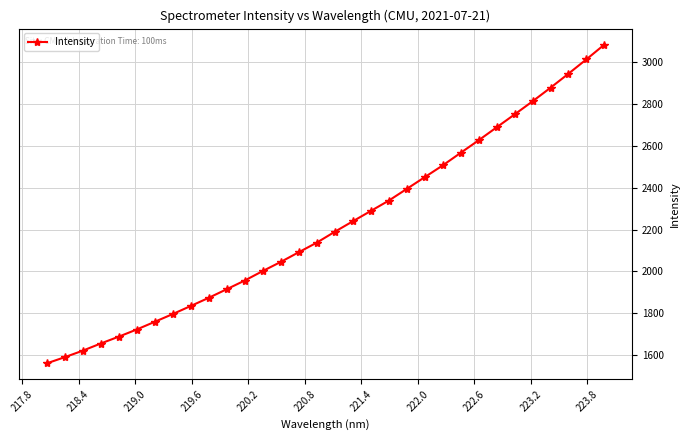

Count the number of categories in the chart.

32